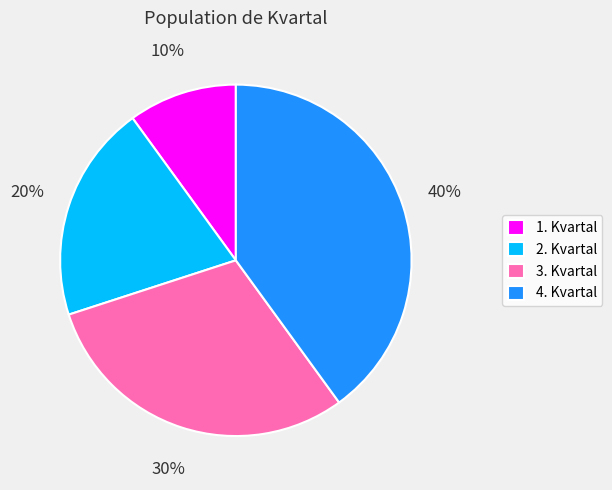

Count the number of slices in the pie.

4